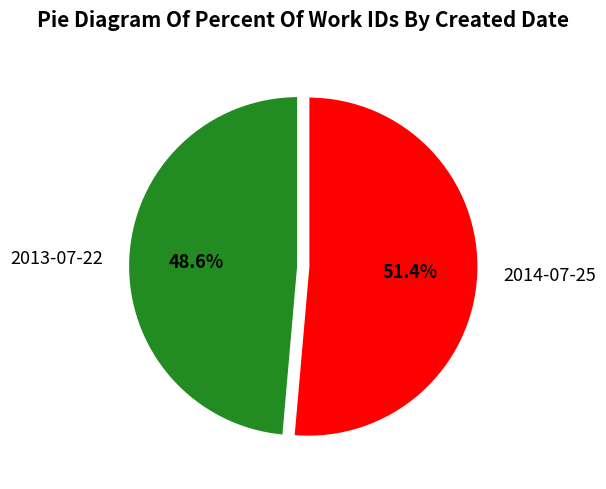

How many segments does this pie chart have?

2